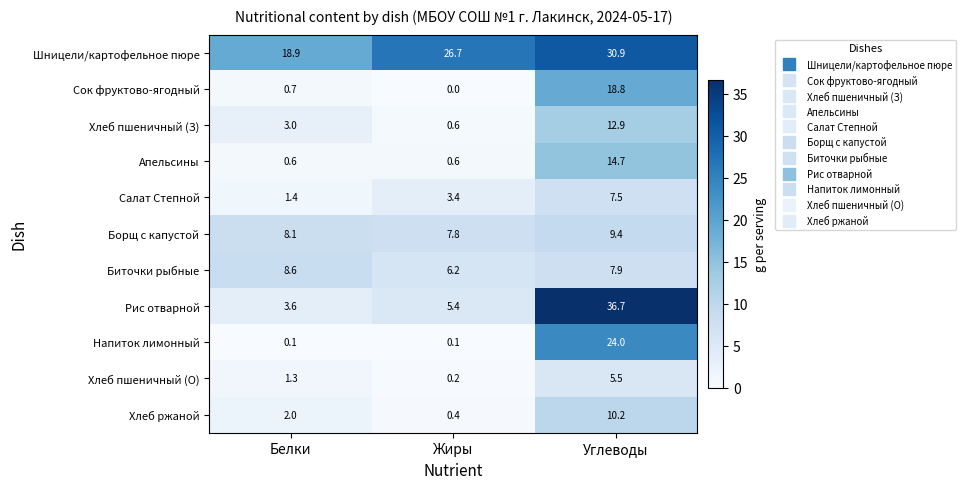

Which category has the highest value across all series?

Углеводы